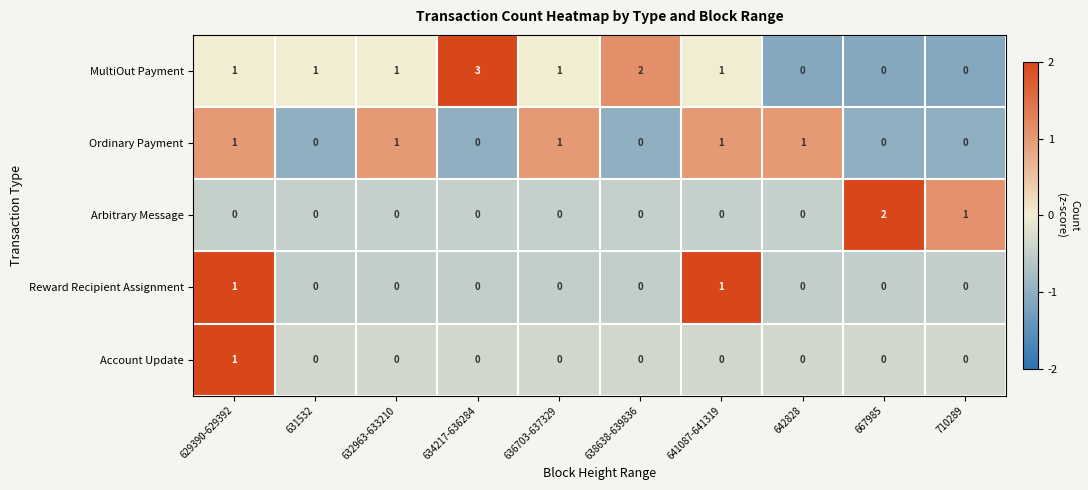

How many series are shown in this chart?

5